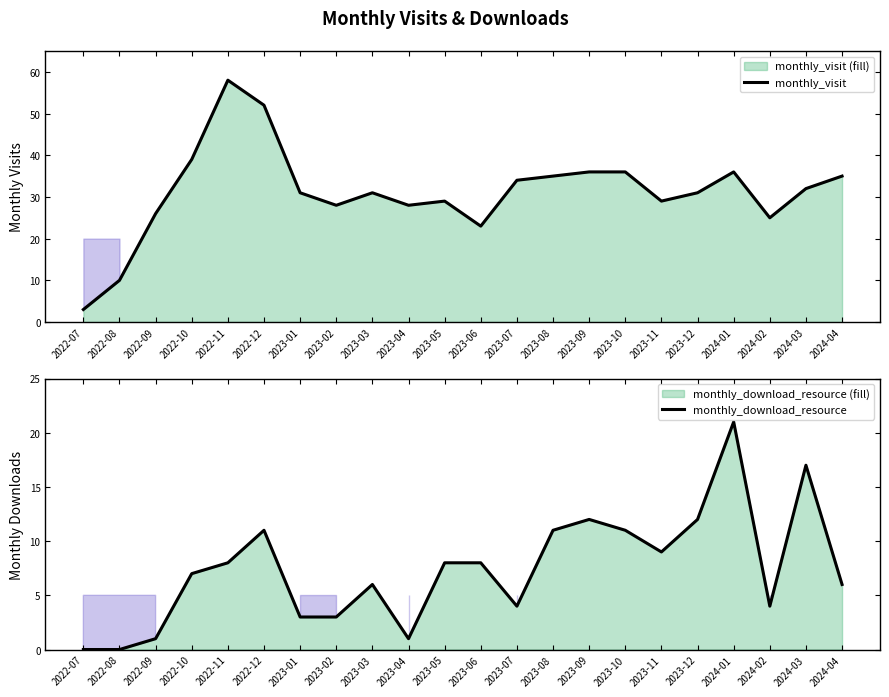

What is the spread (max minus min) of values at 2023-02?

25